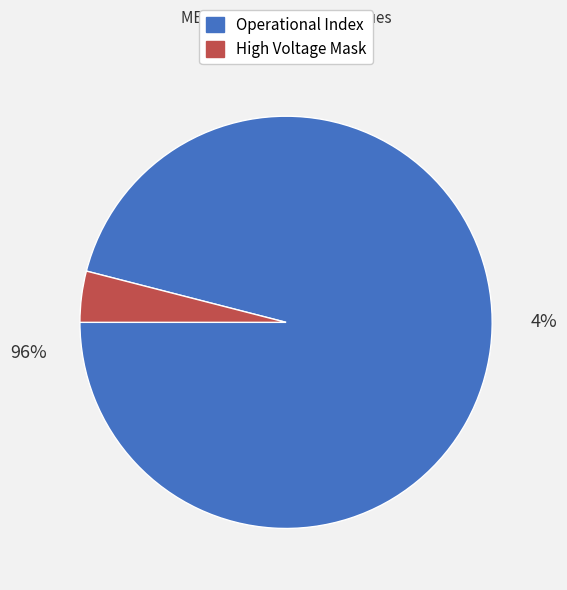

What percentage is NOT represented by Operational Index?

4.0%